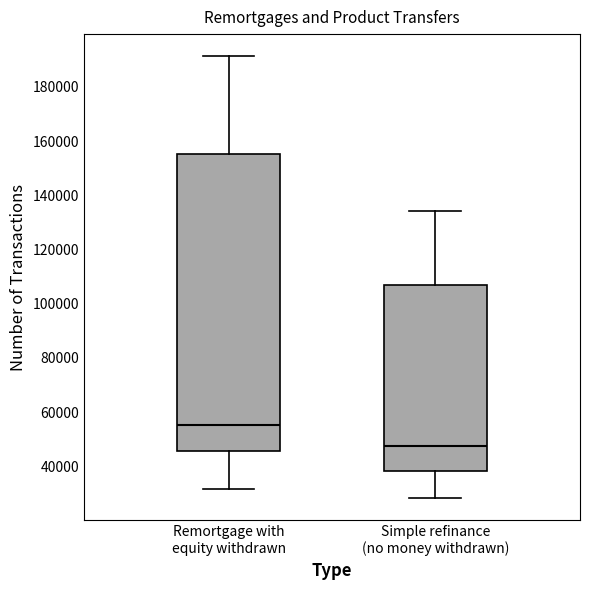

Where is the lower edge of the box for Simple refinance (no money withdrawn) on the y-axis? The values are not printed on the chart, so give them approximately, as read against the axis.

38000